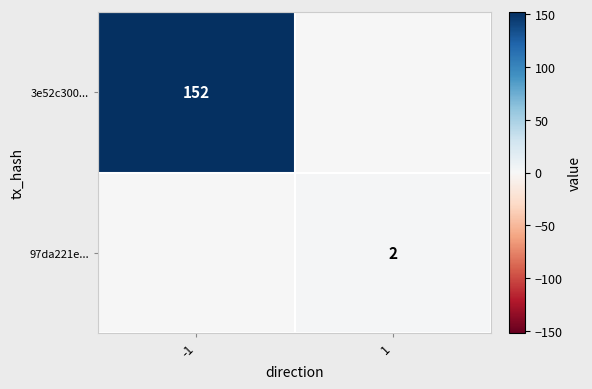

The 97da221e... series shows 2 at 1. True or false?

True